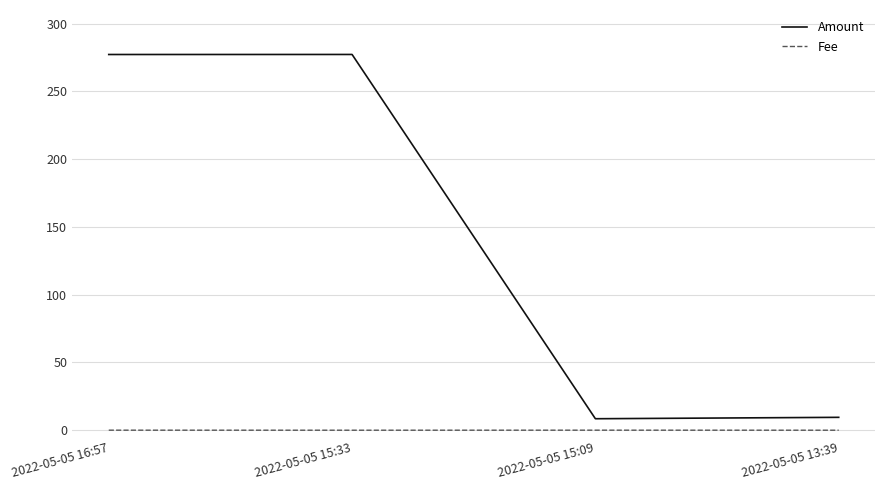

Which series has the largest total across all categories?

Amount